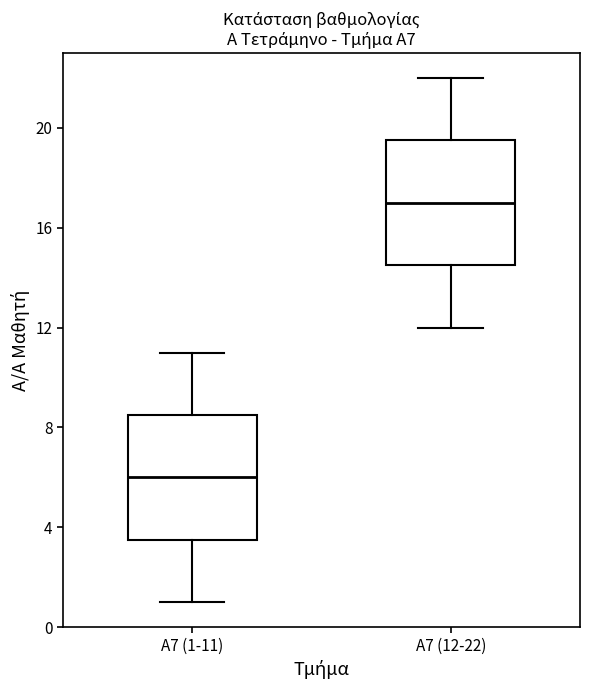

Which box's median line is the lowest?

Α7 (1-11)